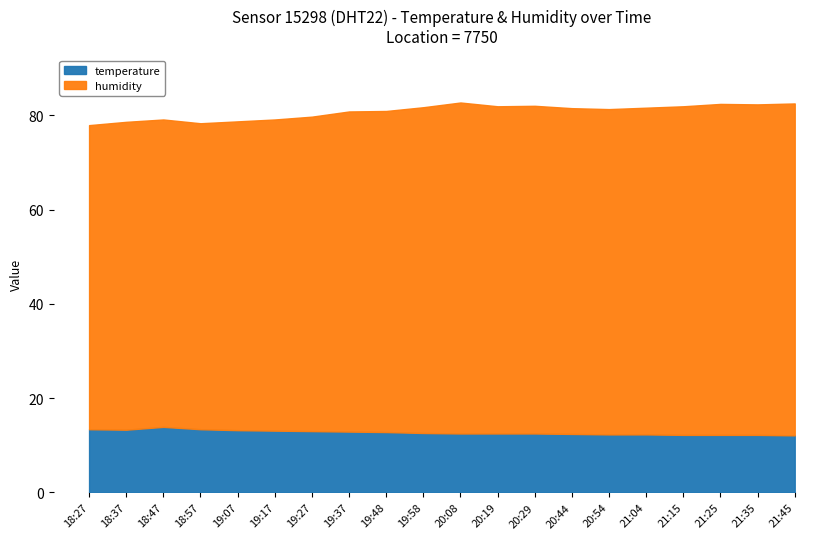

At which label does temperature reach its peak?

18:47